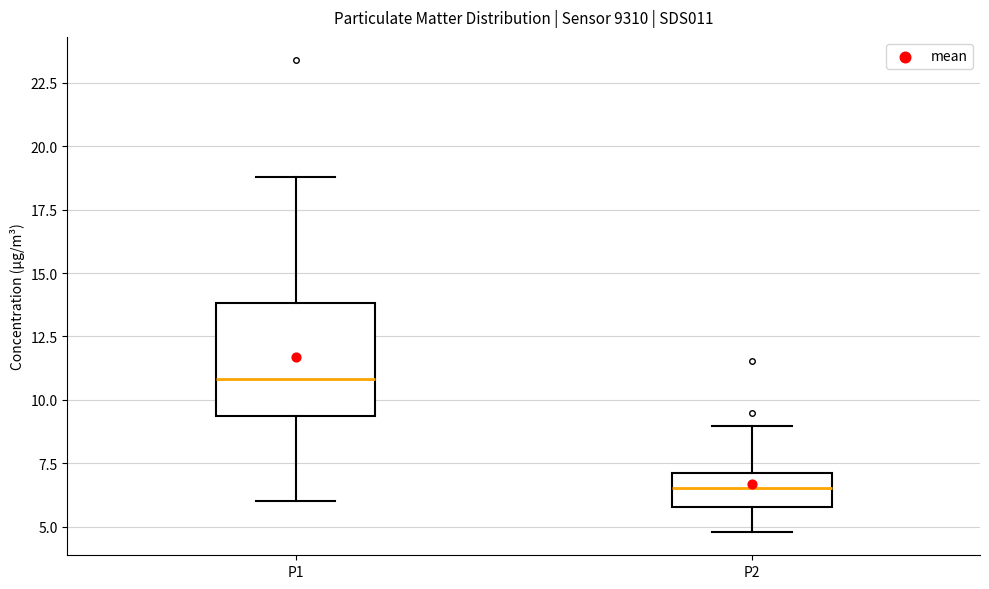

Reading left to right, transcribe this box plot: for each box, give where its median line is, the range the box spans, and where its two whiskers end, as read against the y-axis. The values are not printed on the chart, so give them approximately, as read against the axis.

P1: median 11.0, box 9.5 to 14.0, whiskers 6.0 to 19.0
P2: median 6.5, box 6.0 to 7.0, whiskers 5.0 to 9.0